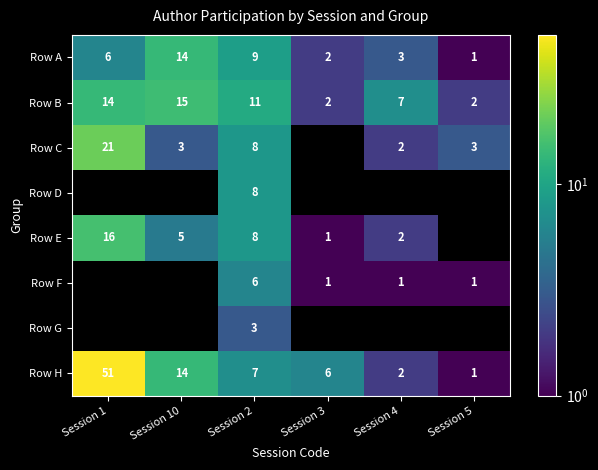

Which label corresponds to the smallest value in the chart?

Session 5